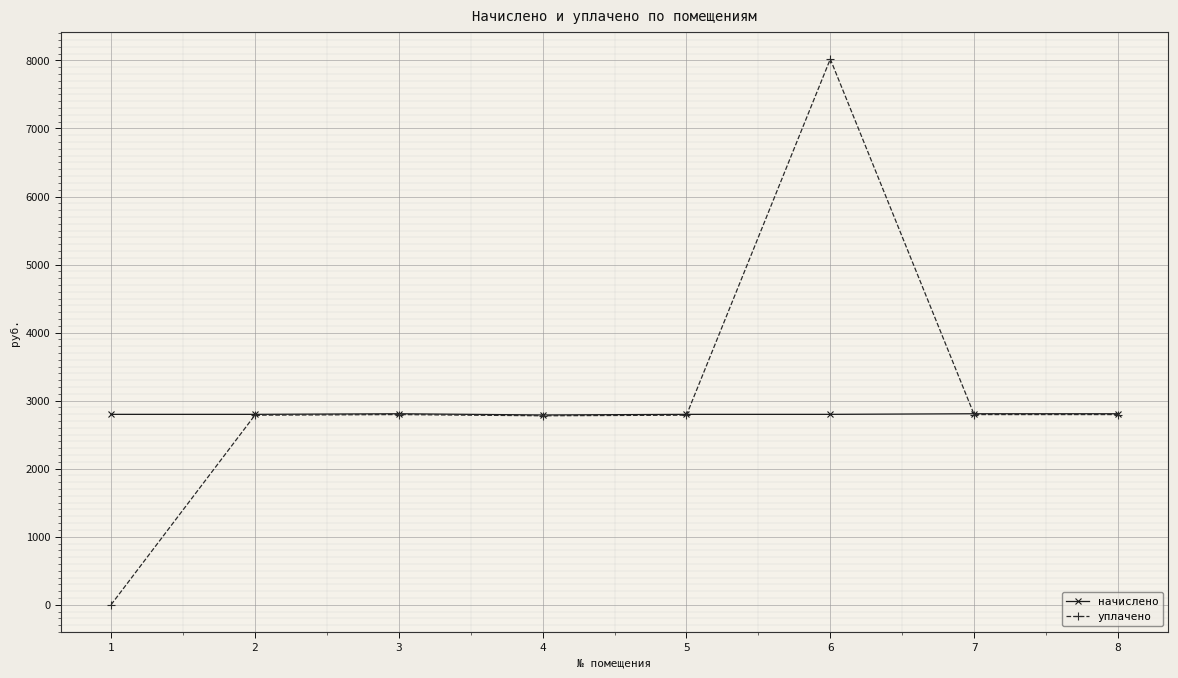

Which series changed the most between 1 and 4?

уплачено